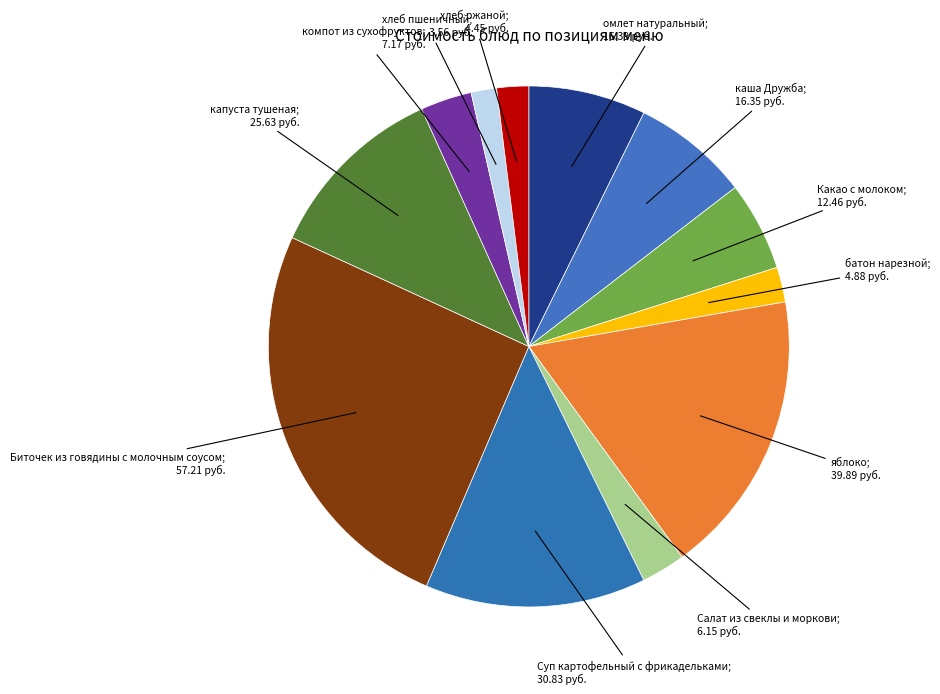

Count the number of slices in the pie.

12